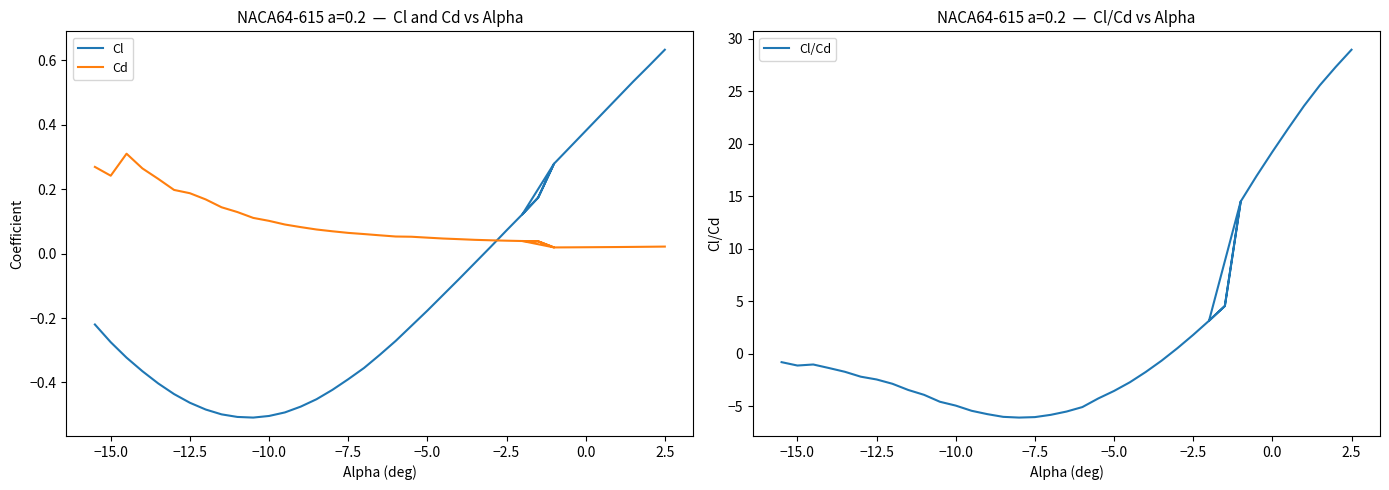

How many intersections are there between Cd and Cl?

1